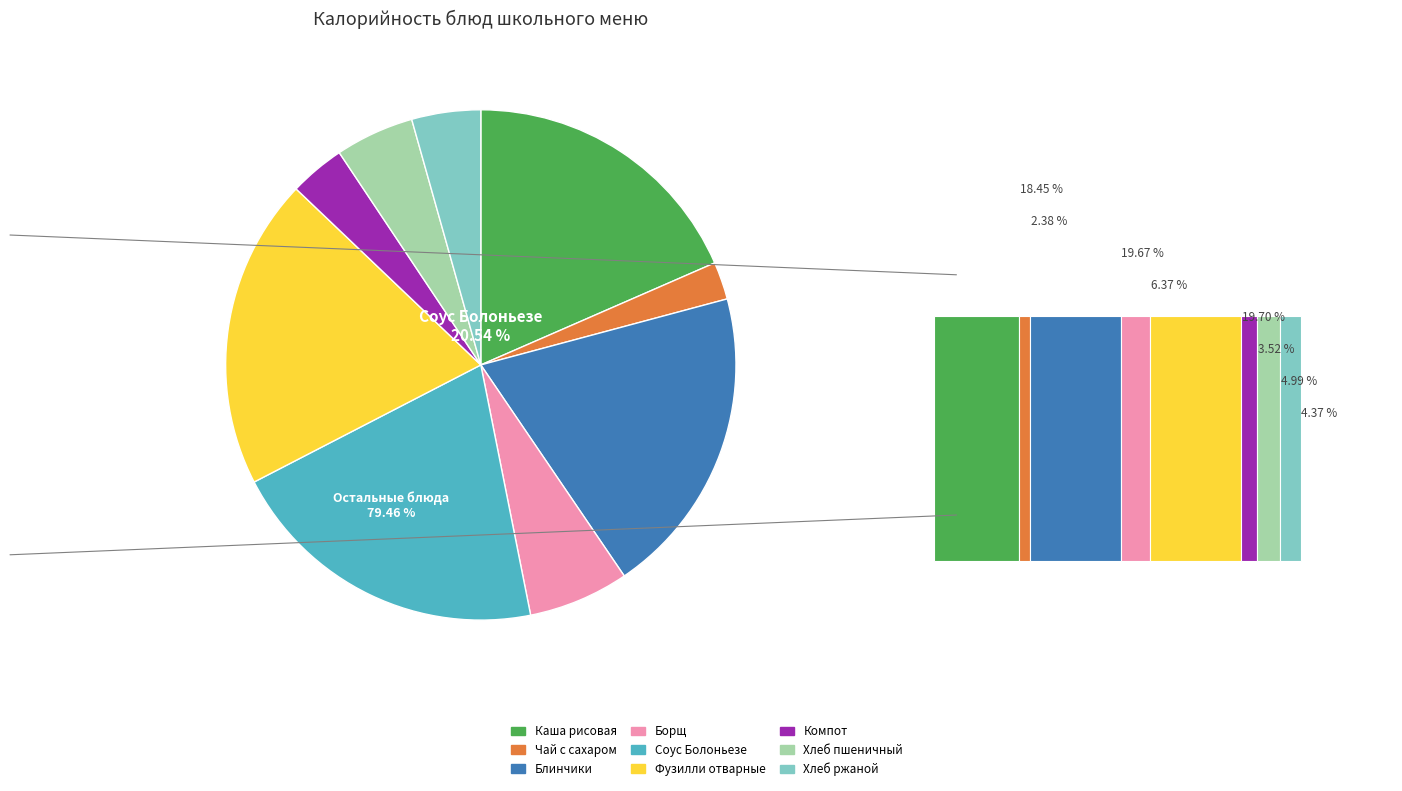

To the nearest percent, what is the average slice percentage?

11%